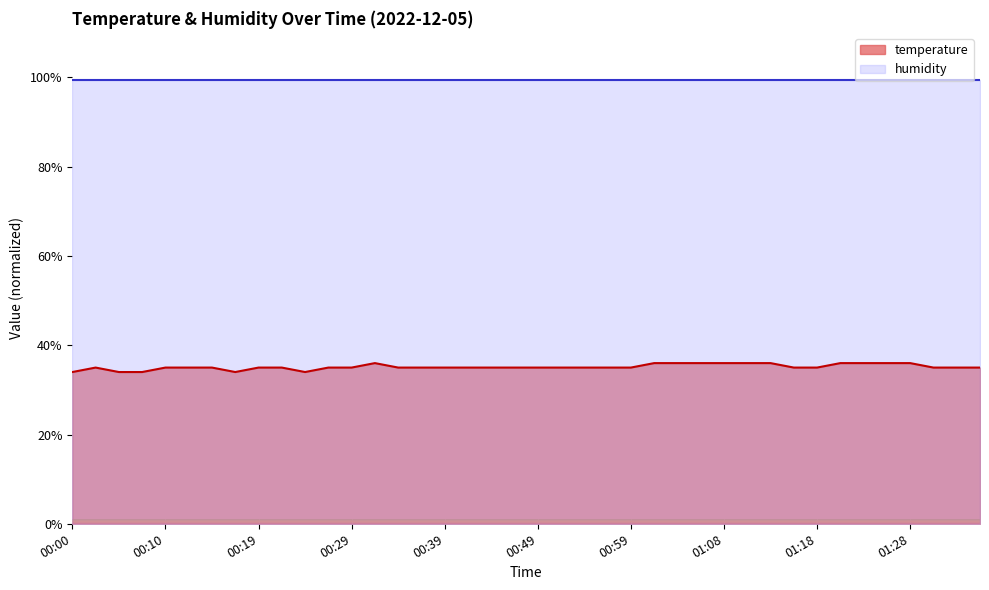

What value does the data have at 00:44?

35